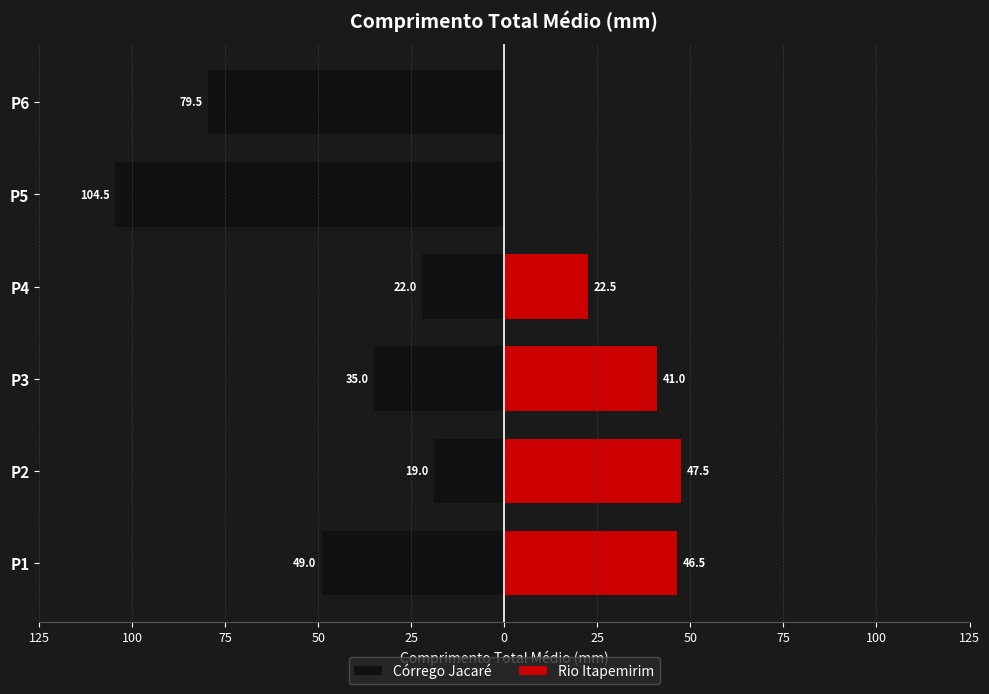

Rank the series at P4 from lowest to highest value.

Córrego Jacaré, Rio Itapemirim